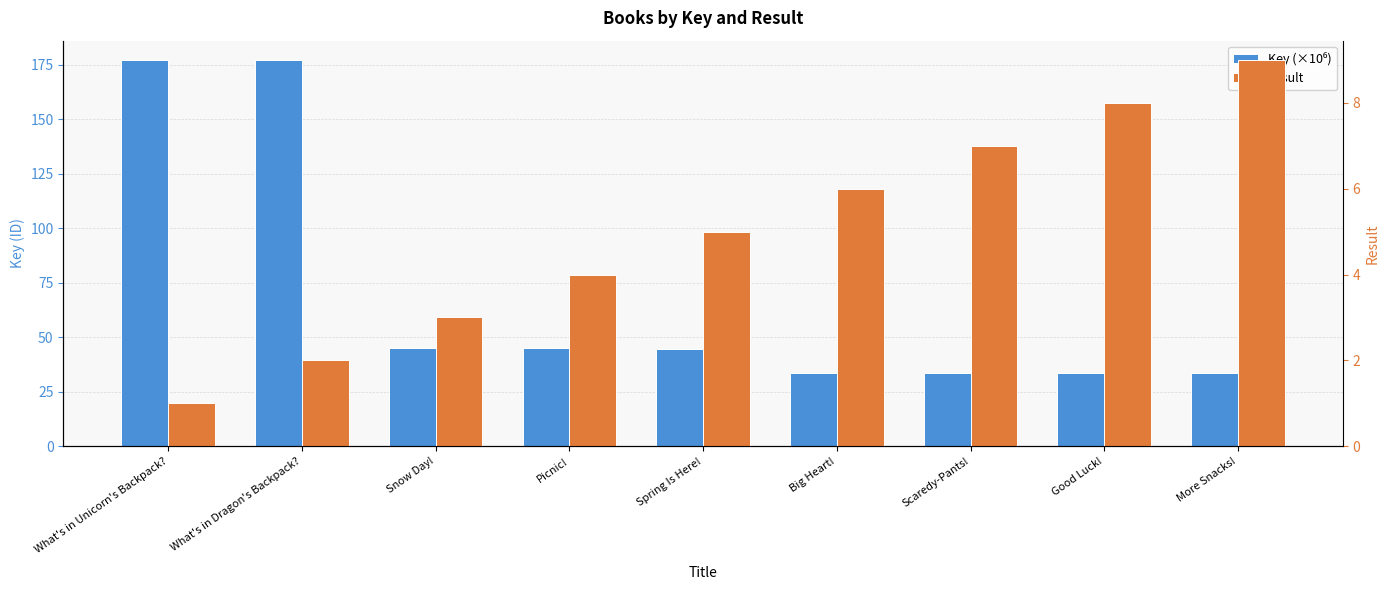

How many categories are shown in the chart?

9